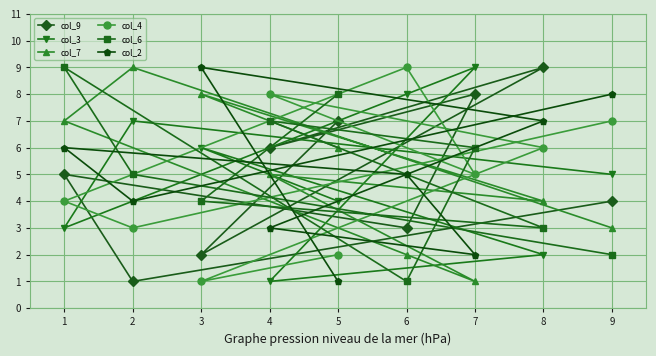

What are all the series names shown in the legend?

col_9, col_3, col_7, col_4, col_6, col_2